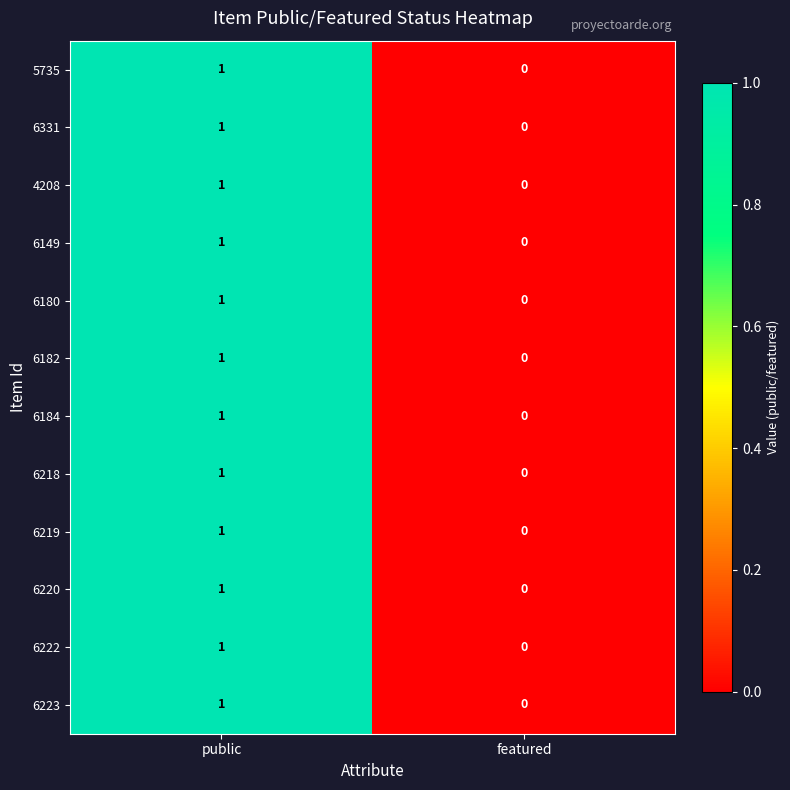

At which category is the sum across all series the highest?

public